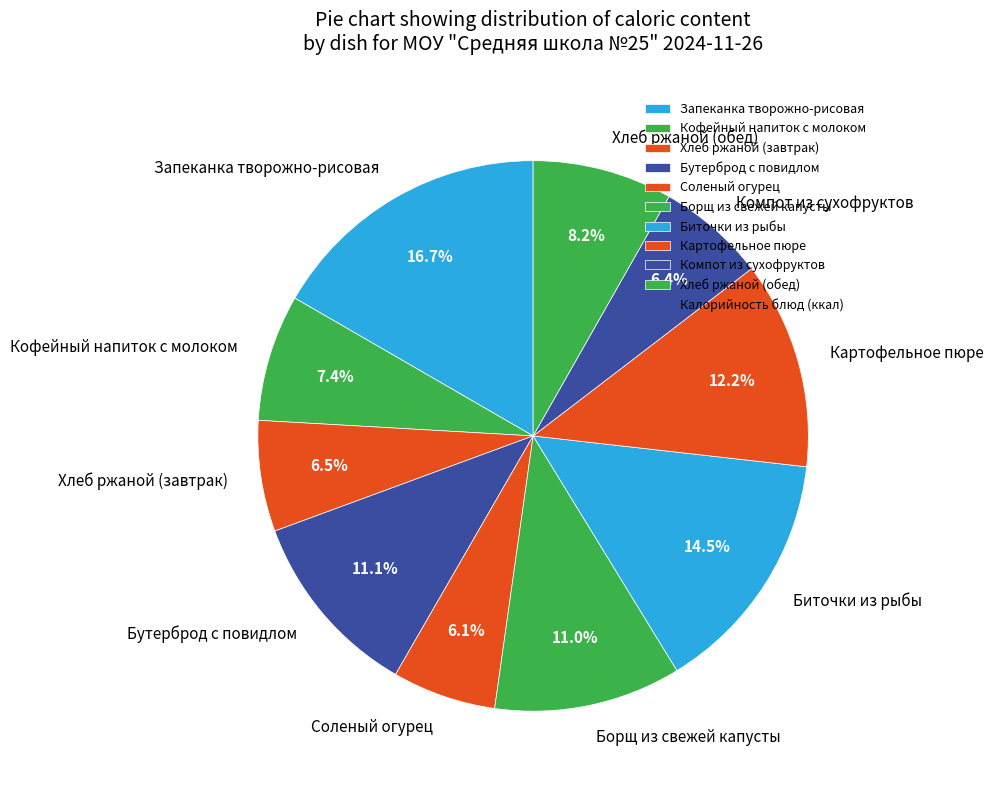

How many segments does this pie chart have?

10